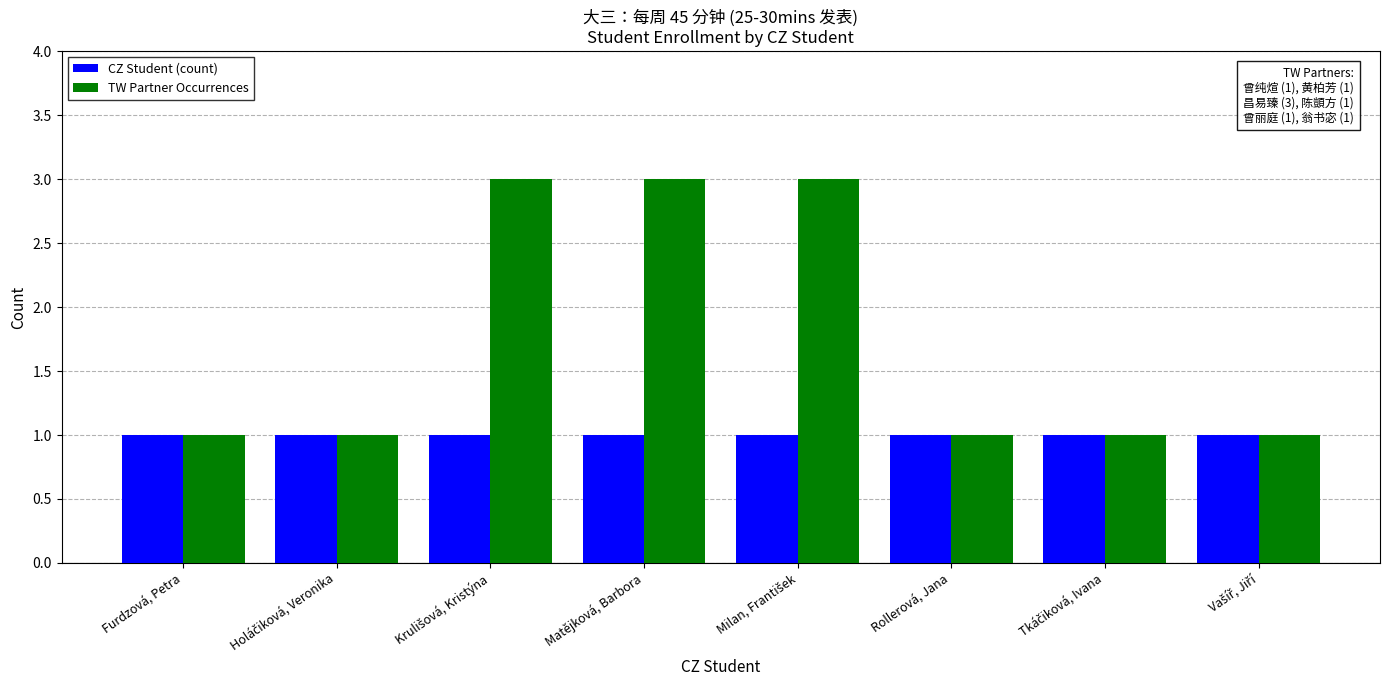

What is the lowest value of the CZ Student (count) series?

1